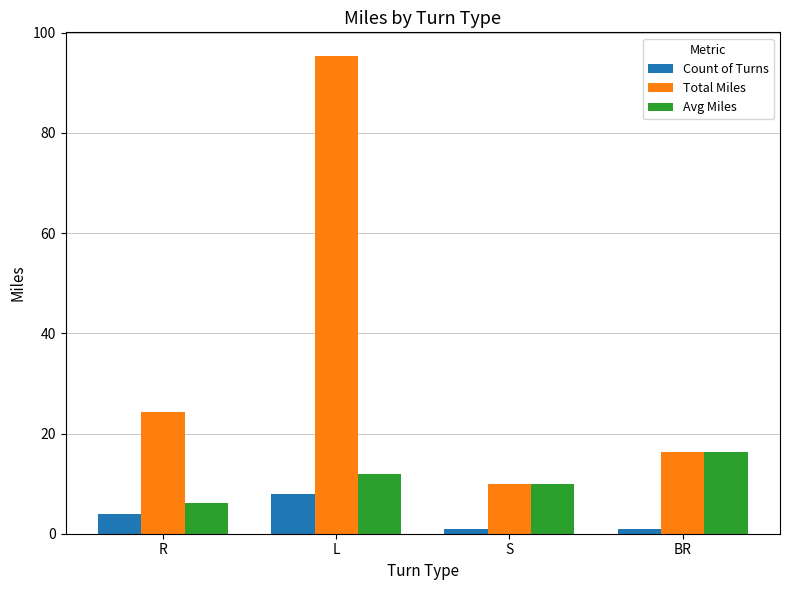

What is the difference between the second highest and minimum values in the Avg Miles series?

5.9